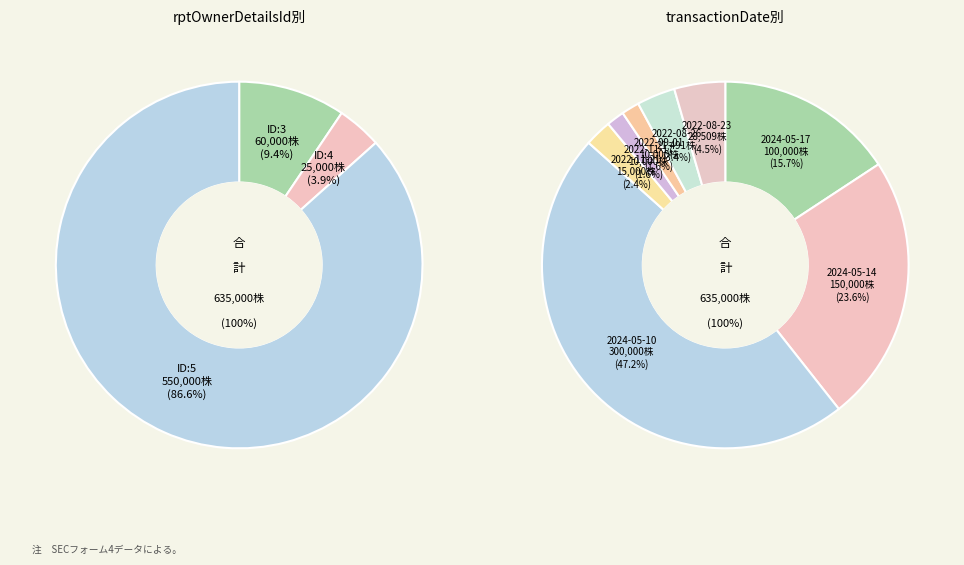

To the nearest percent, what is the difference between the largest and smallest slice percentages?

46%